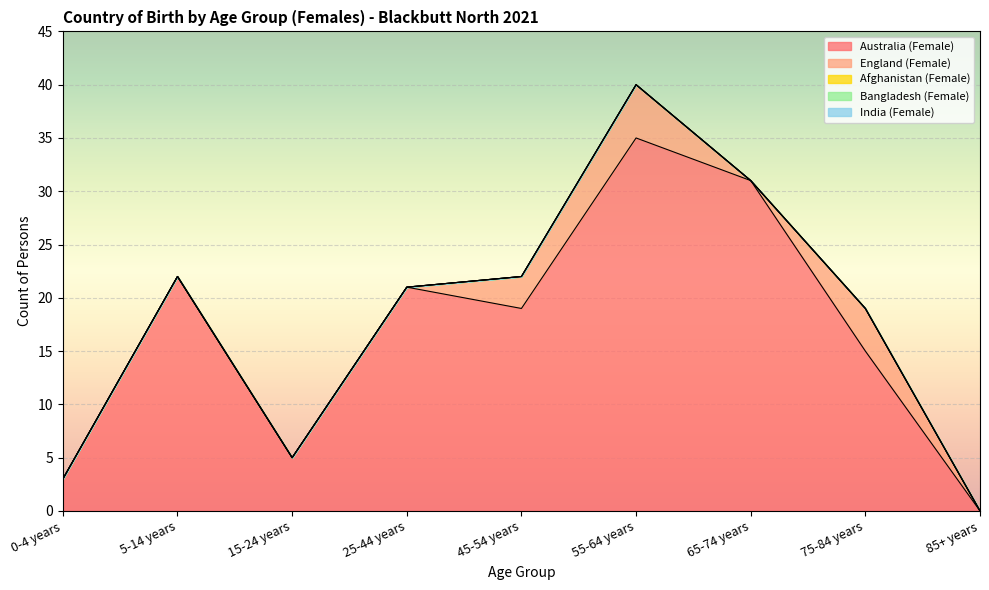

True or false: India (Female) and England (Female) cross at least once.

False